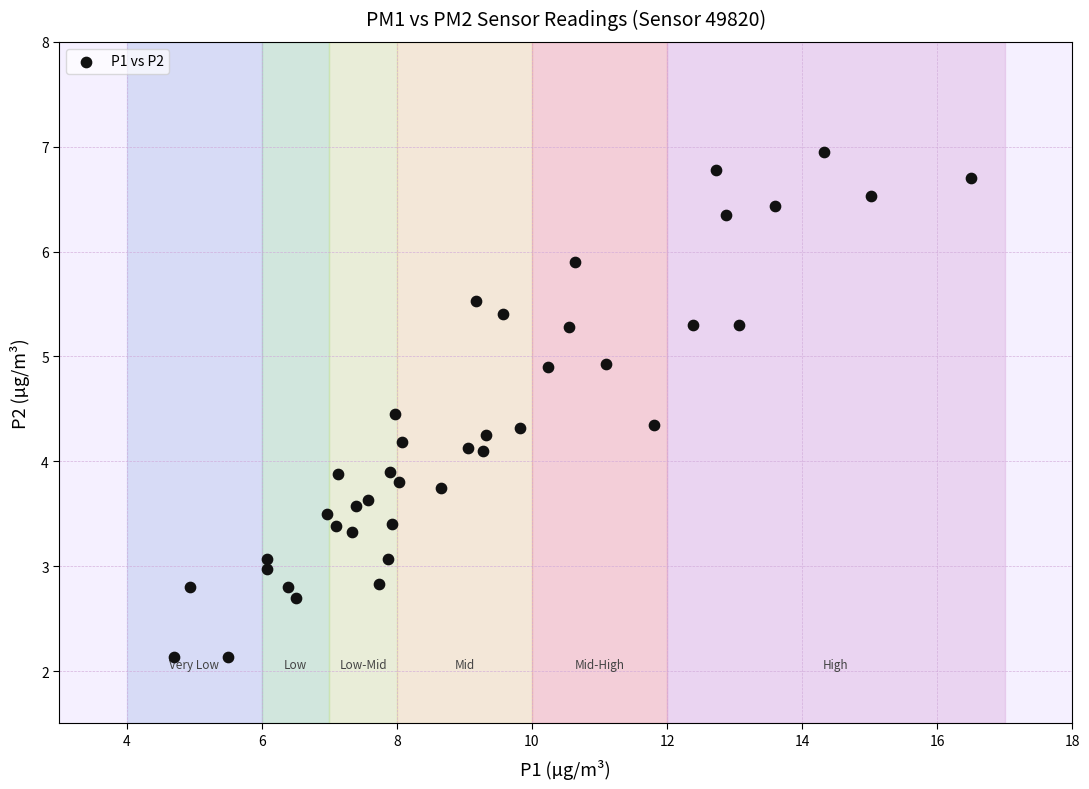

What is the range of Y values (max minus min)?

4.8